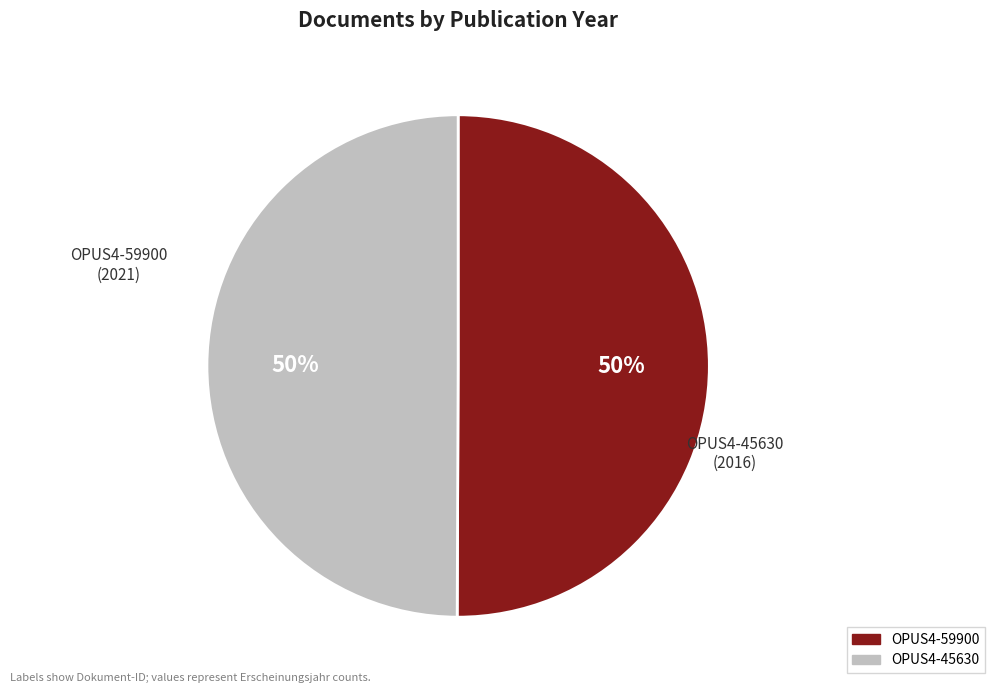

Combined, do OPUS4-59900 and OPUS4-45630 account for over 50%?

Yes